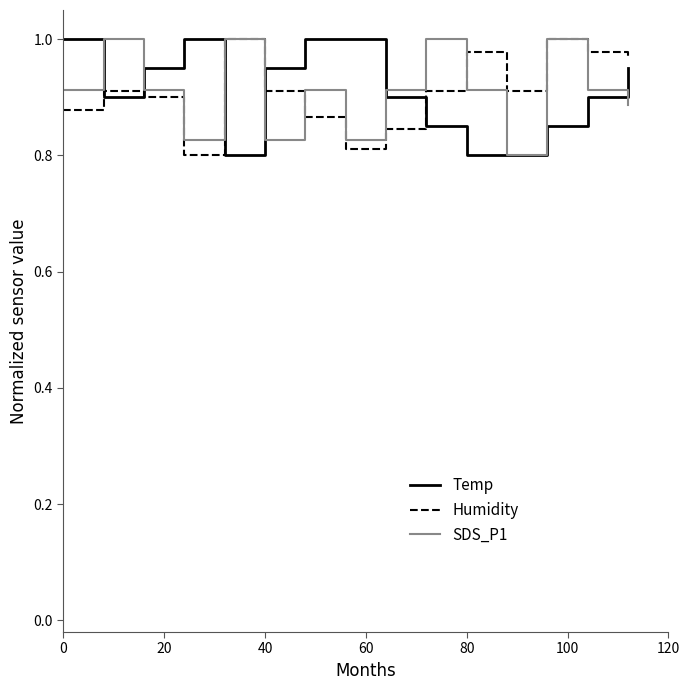

What are all the series names shown in the legend?

Temp, Humidity, SDS_P1